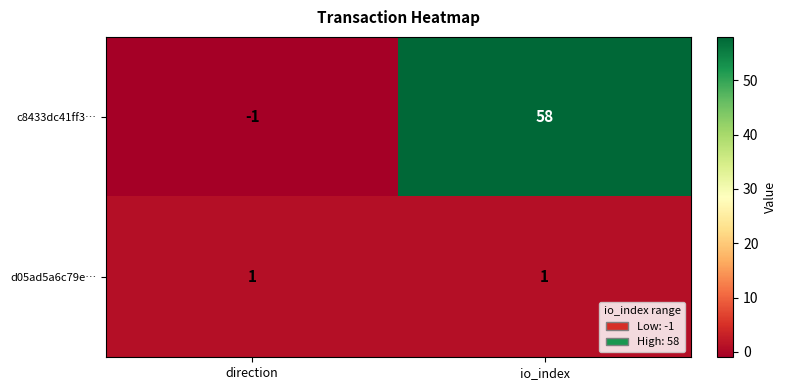

List the series in order of their peak value, highest first.

c8433dc41ff3…, d05ad5a6c79e…